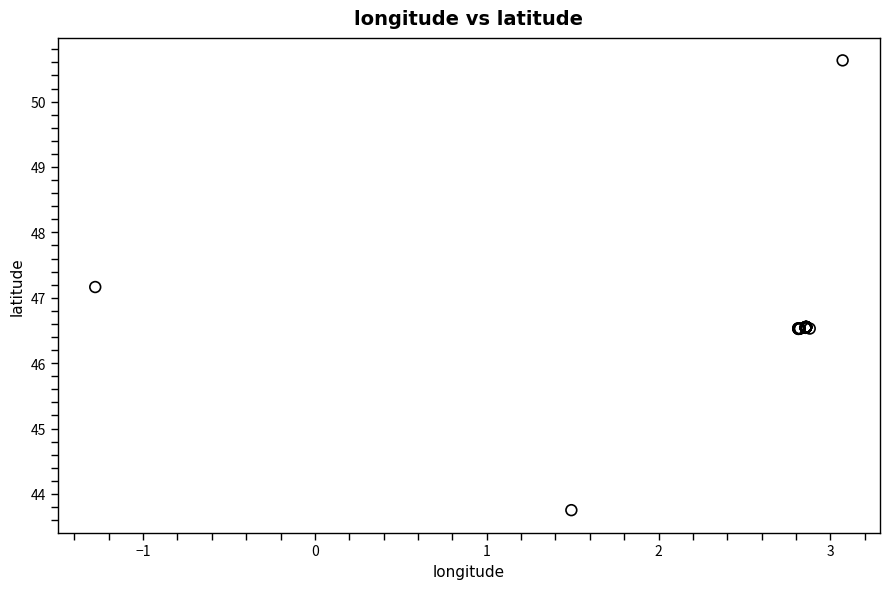

What Y value in the scatter plot is closest to 47?

47.2